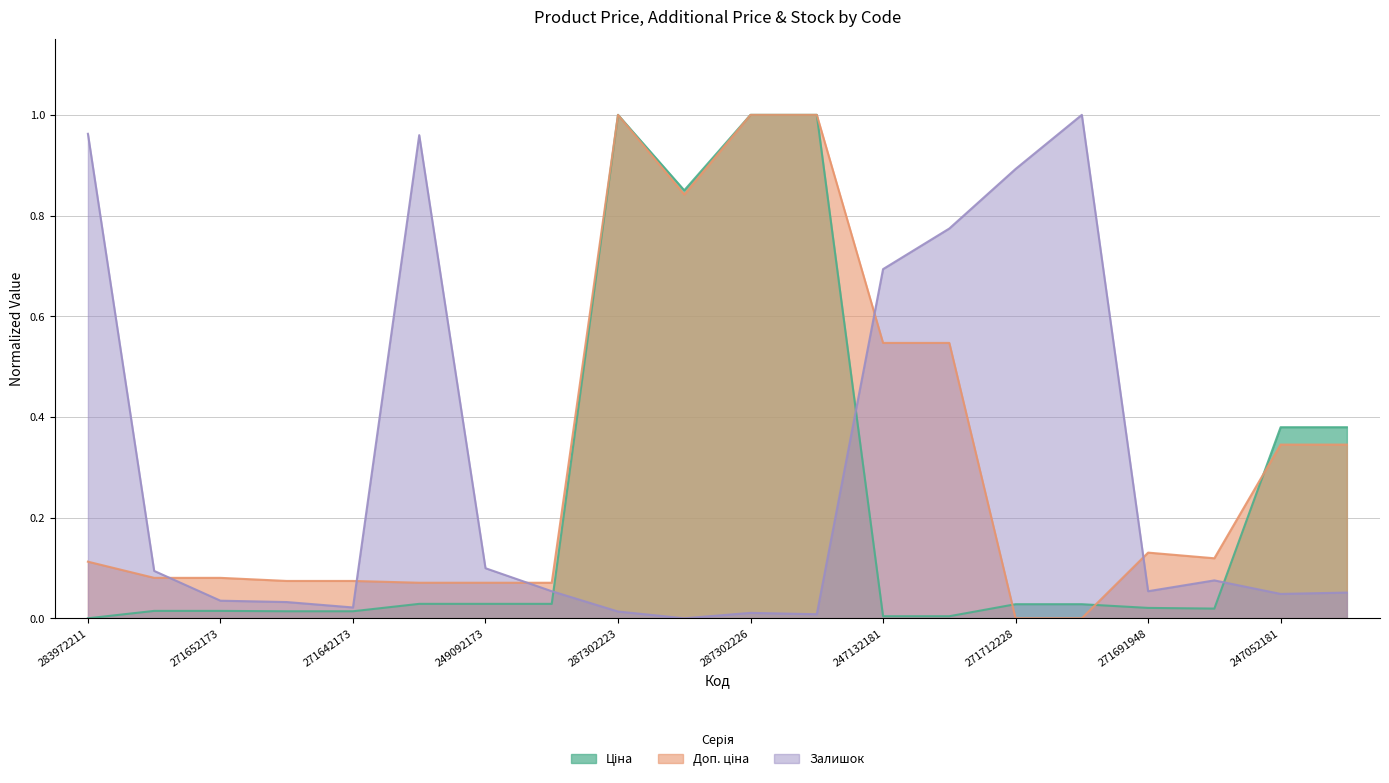

What are all the series names shown in the legend?

Ціна, Доп. ціна, Залишок